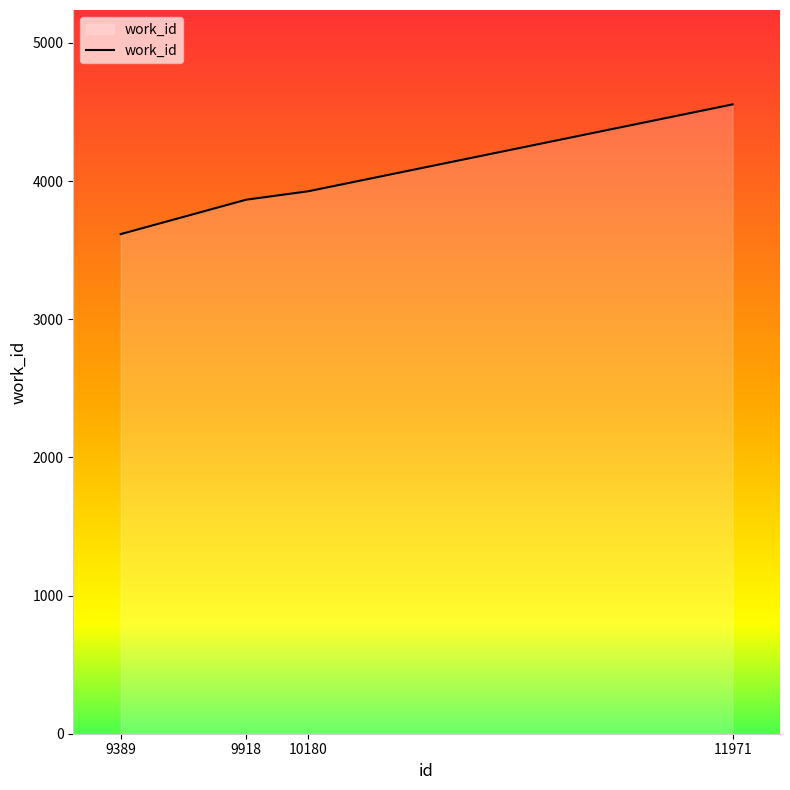

How many categories are shown in the chart?

4